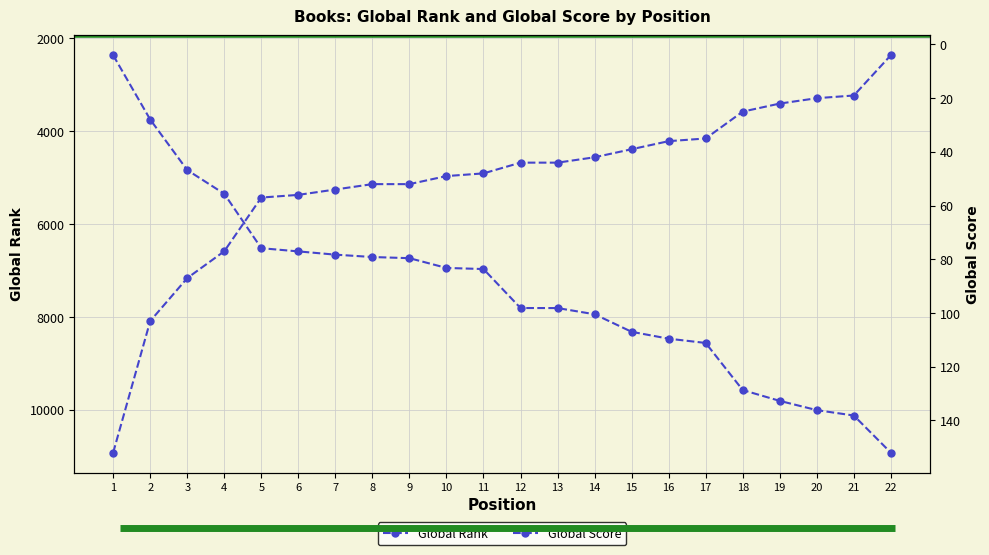

At how many categories does at least one series exceed 320?

22